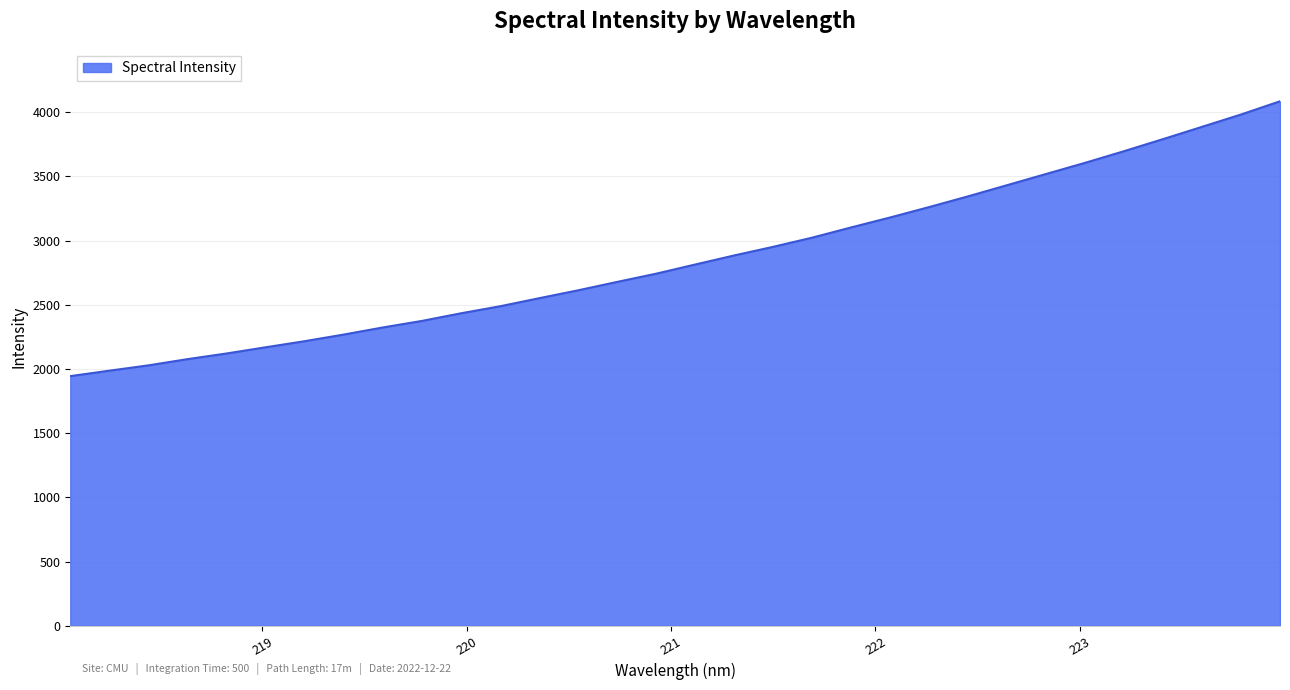

What is the smallest value displayed?

1944.2